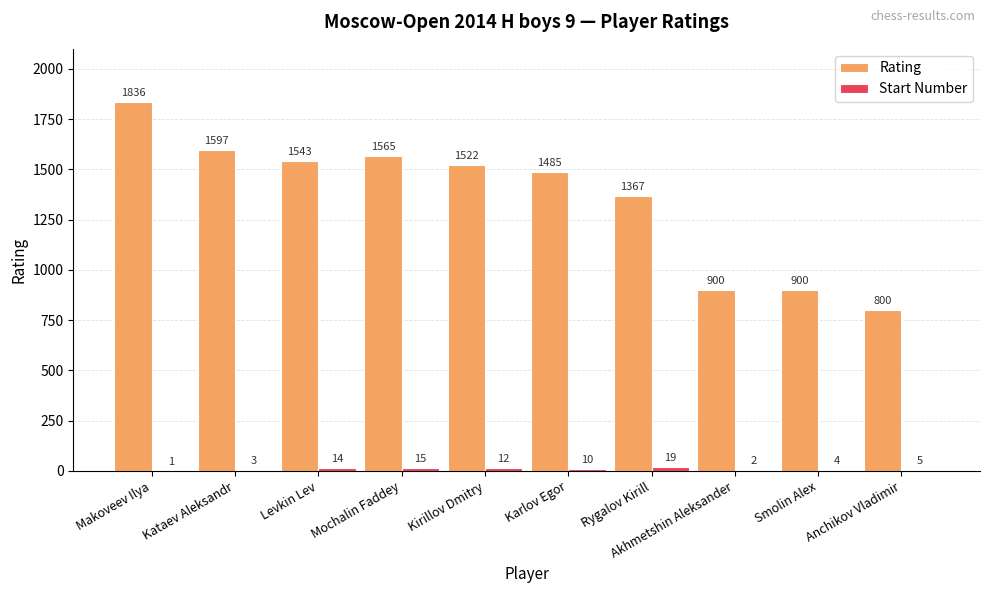

What is the greatest value displayed?

1836